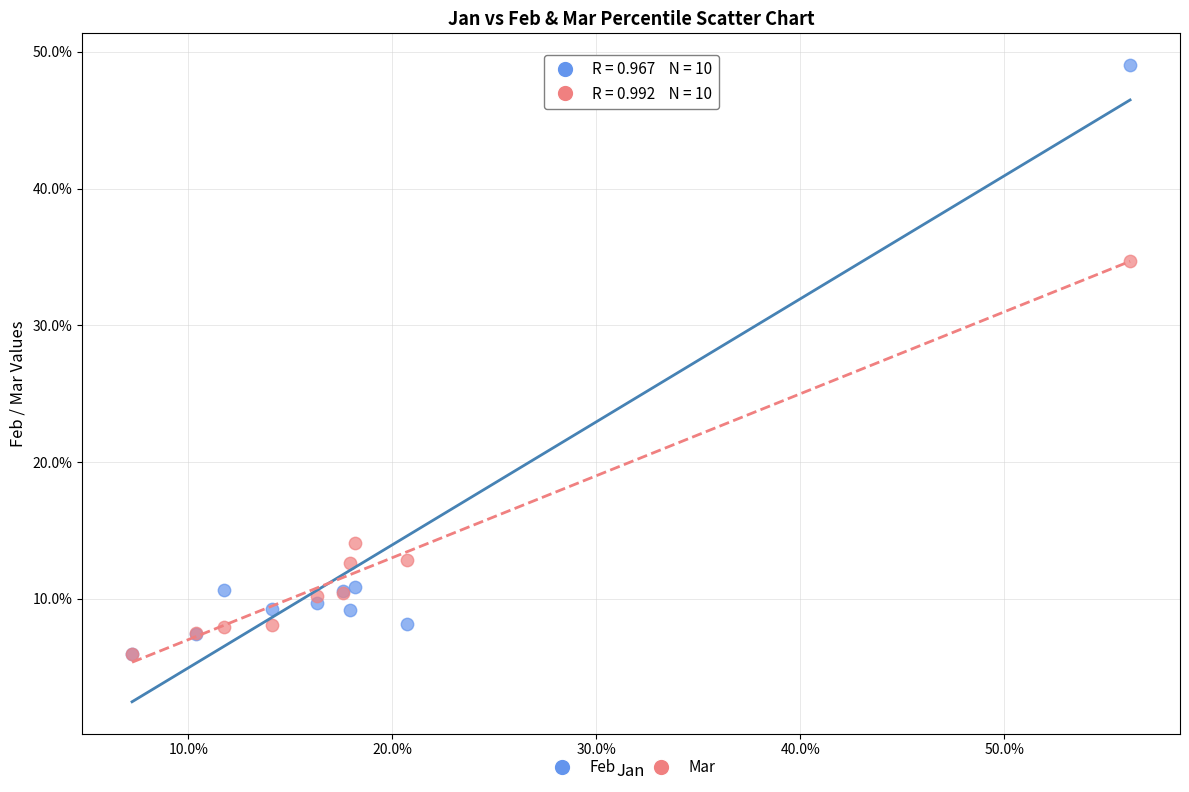

What are all the series names shown in the legend?

Feb, Mar